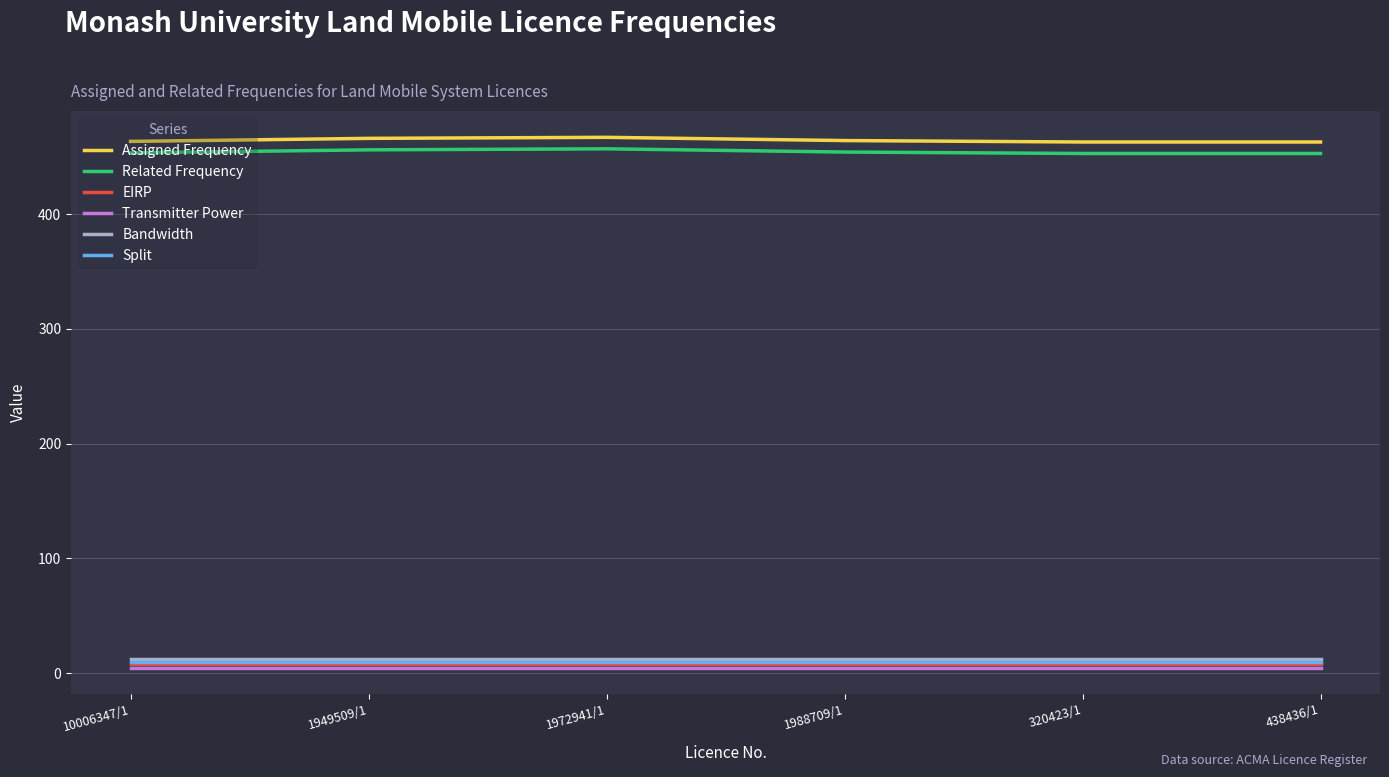

What is the smallest value displayed?

5.0